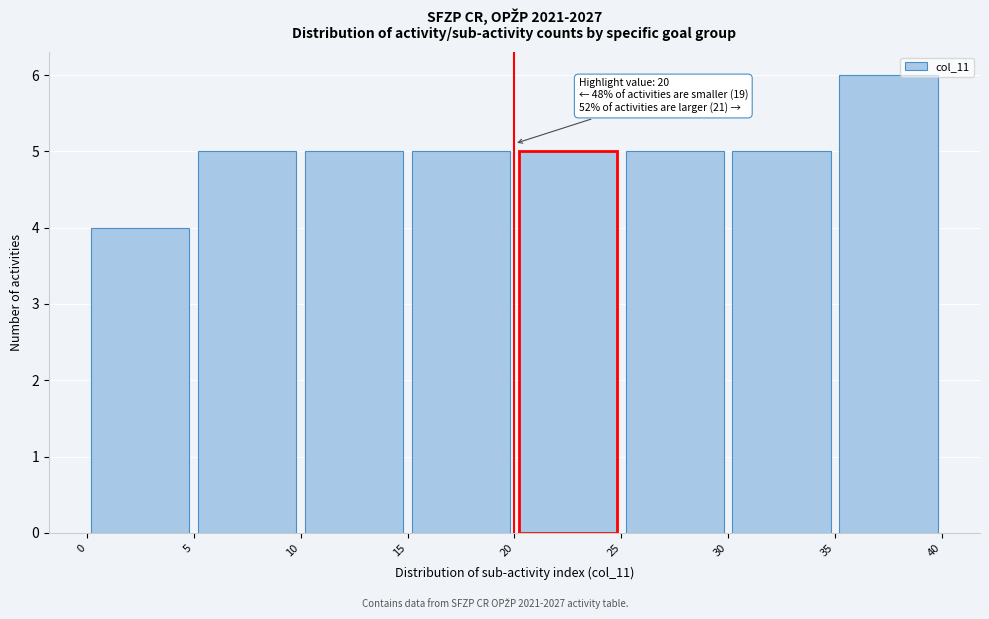

Over which range of the x-axis is the bar tallest?

35 to 40